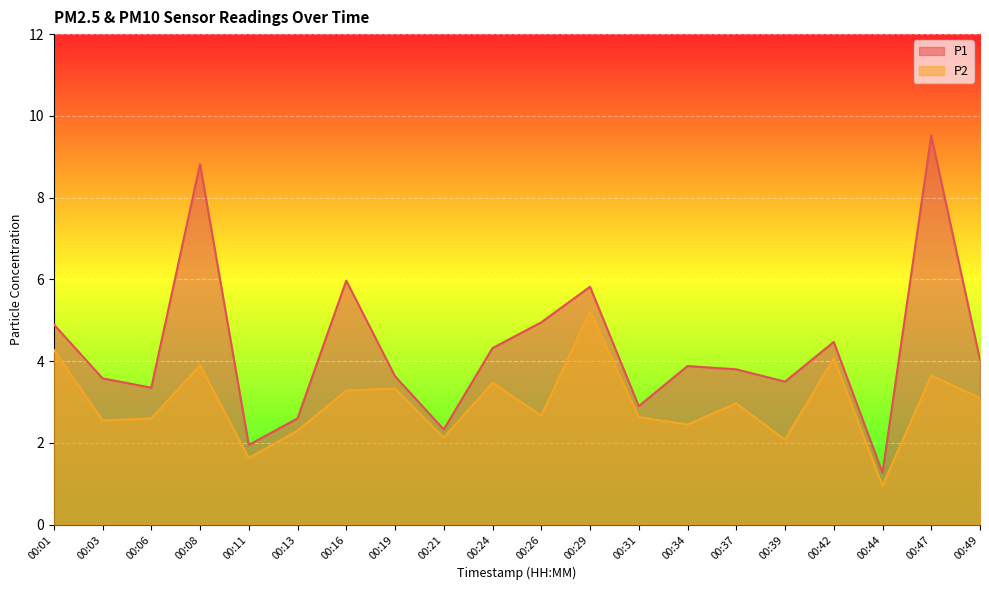

True or false: P1 and P2 cross at least once.

False